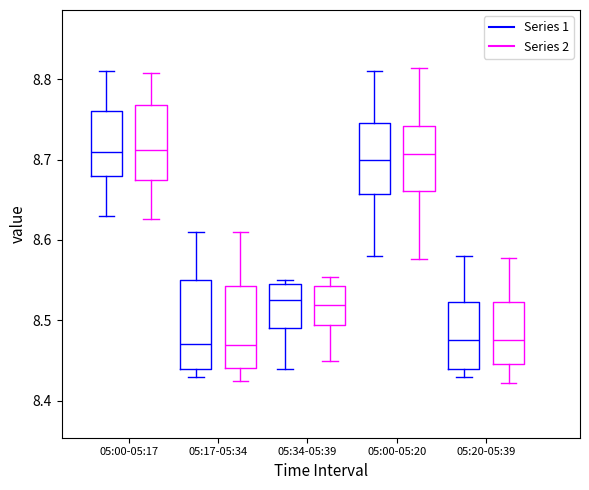

Reading left to right, transcribe this box plot: for each box, give where its median line is, the range the box spans, and where its two whiskers end, as read against the y-axis. The values are not printed on the chart, so give them approximately, as read against the axis.

05:00-05:17 (Series 1): median 8.71, box 8.68 to 8.76, whiskers 8.63 to 8.81
05:00-05:17 (Series 2): median 8.71, box 8.67 to 8.77, whiskers 8.63 to 8.81
05:17-05:34 (Series 1): median 8.47, box 8.44 to 8.55, whiskers 8.43 to 8.61
05:17-05:34 (Series 2): median 8.47, box 8.44 to 8.54, whiskers 8.42 to 8.61
05:34-05:39 (Series 1): median 8.53, box 8.49 to 8.55, whiskers 8.44 to 8.55 (just above the box's upper edge)
05:34-05:39 (Series 2): median 8.52, box 8.49 to 8.54, whiskers 8.45 to 8.55
05:00-05:20 (Series 1): median 8.70, box 8.66 to 8.75, whiskers 8.58 to 8.81
05:00-05:20 (Series 2): median 8.71, box 8.66 to 8.74, whiskers 8.58 to 8.81
05:20-05:39 (Series 1): median 8.48, box 8.44 to 8.52, whiskers 8.43 to 8.58
05:20-05:39 (Series 2): median 8.48, box 8.45 to 8.52, whiskers 8.42 to 8.58